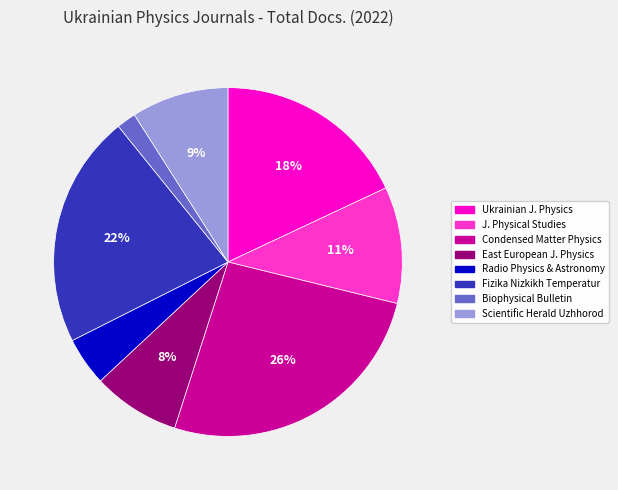

How many slices are in this pie chart?

8